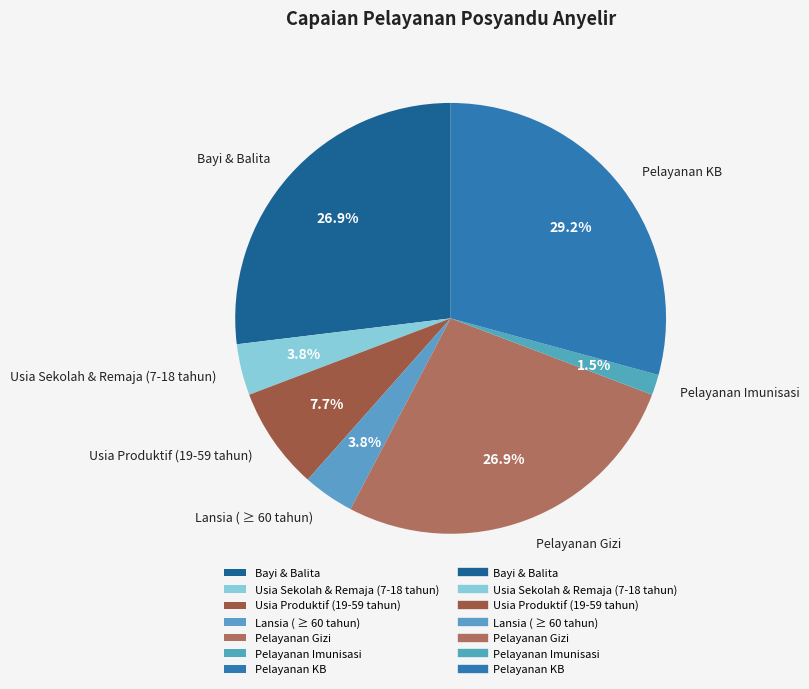

To the nearest percent, what is the difference between the largest and smallest slice percentages?

28%